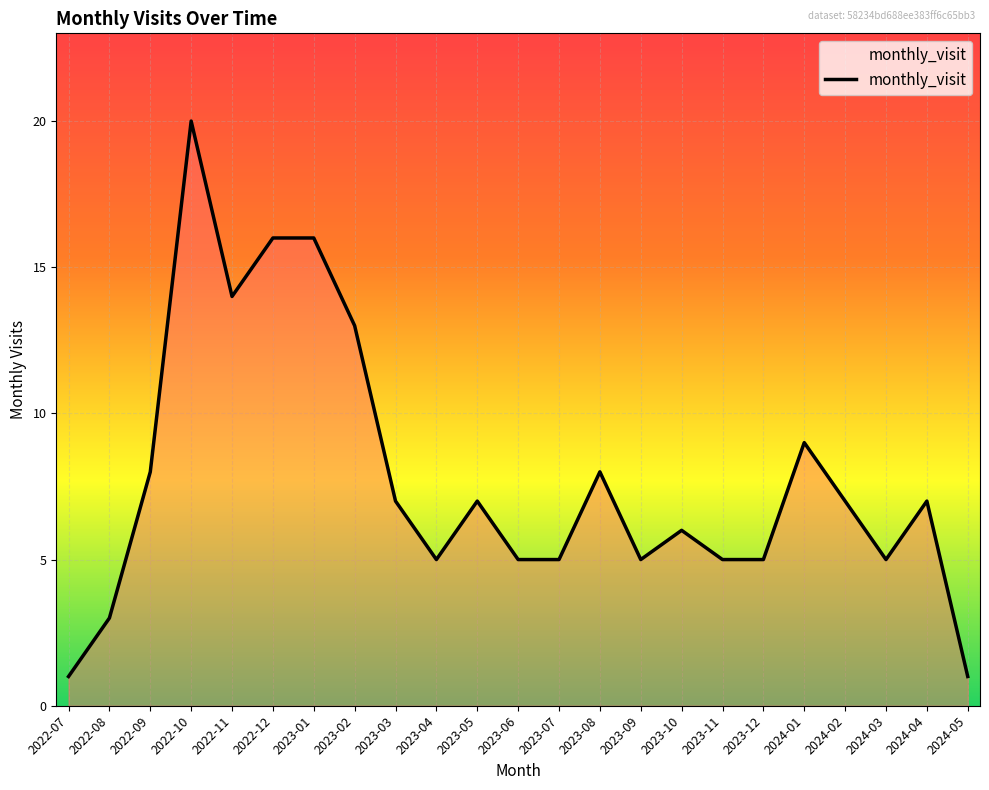

Does the chart display data point markers on the line(s)?

No